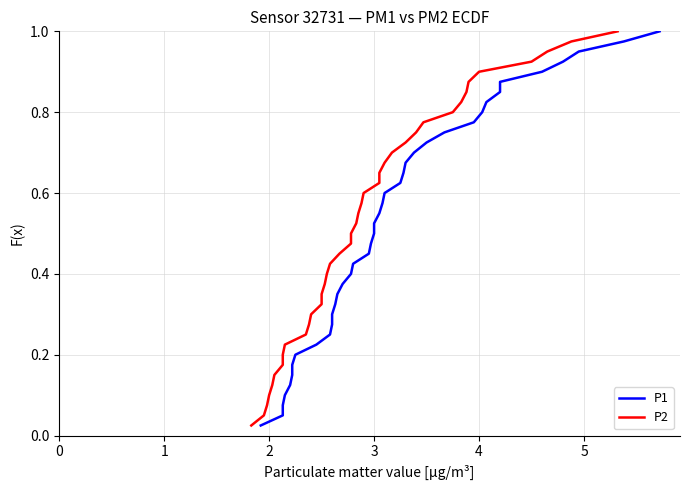

What is the sum of all P2 values?

20.5